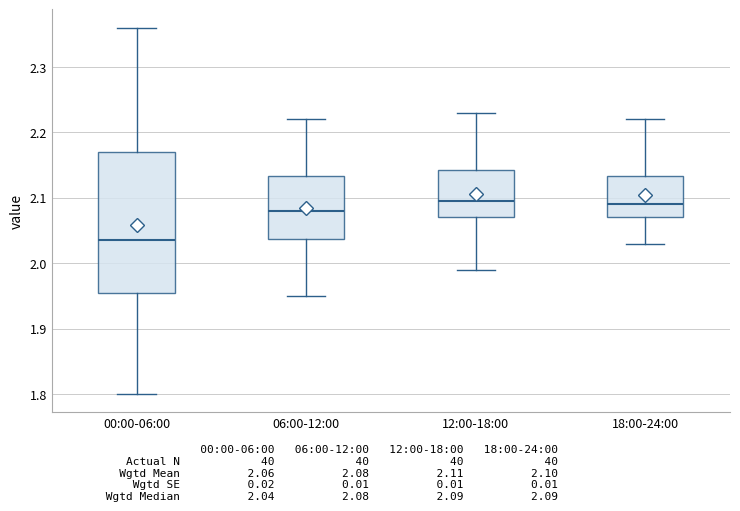

Where does the lower whisker of the box for 12:00-18:00 end on the y-axis? The values are not printed on the chart, so give them approximately, as read against the axis.

1.99